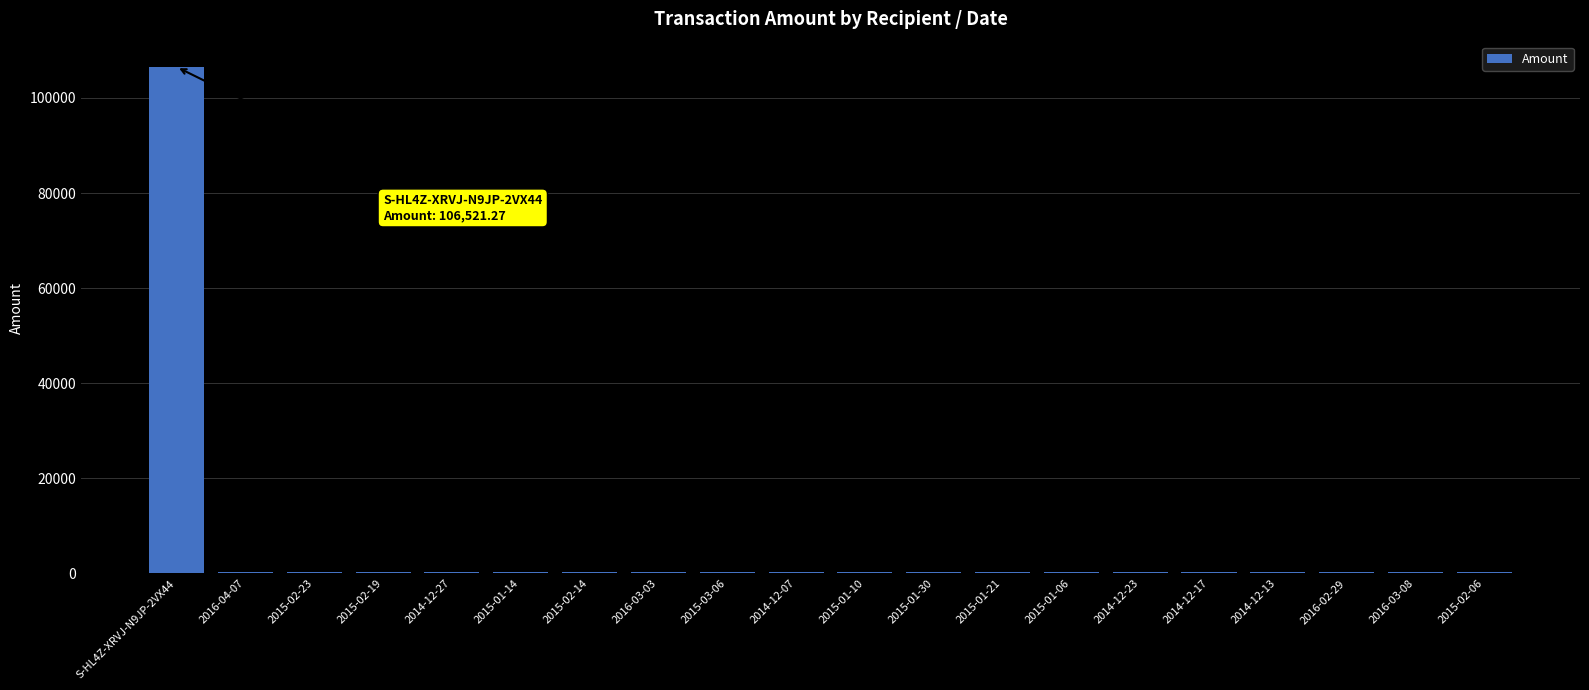

True or false: the data shows 254.7 at 2015-02-23.

True